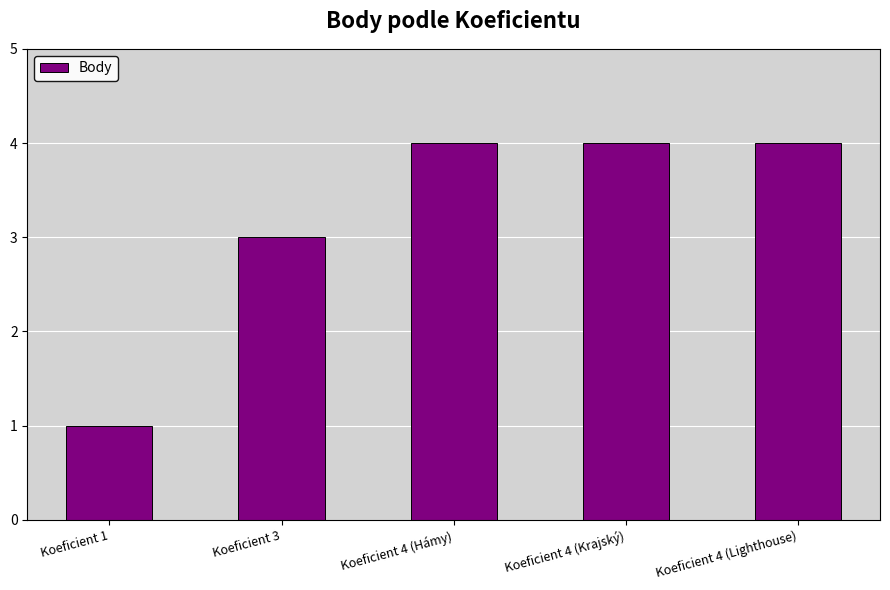

What is the sum of the values at Koeficient 4 (Hámy) and Koeficient 3?

7